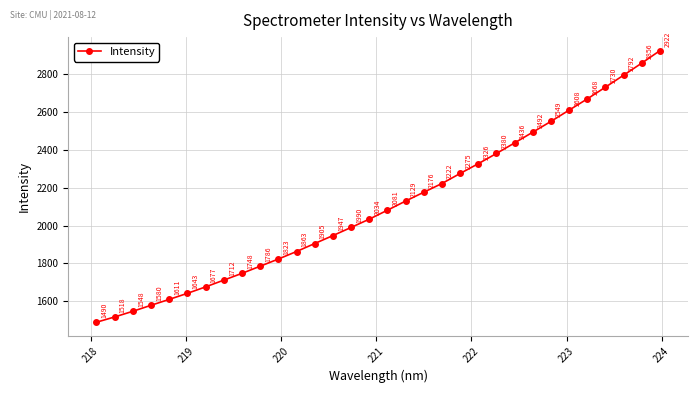

What is the maximum value shown in the chart?

2922.0